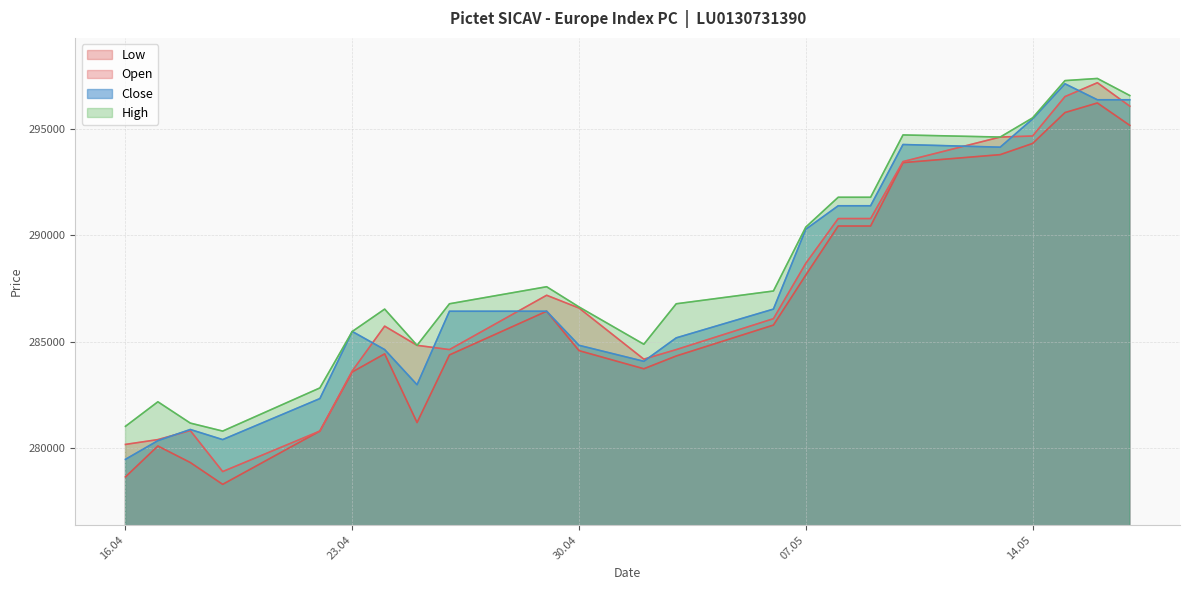

True or false: Low and Open cross at least once.

False